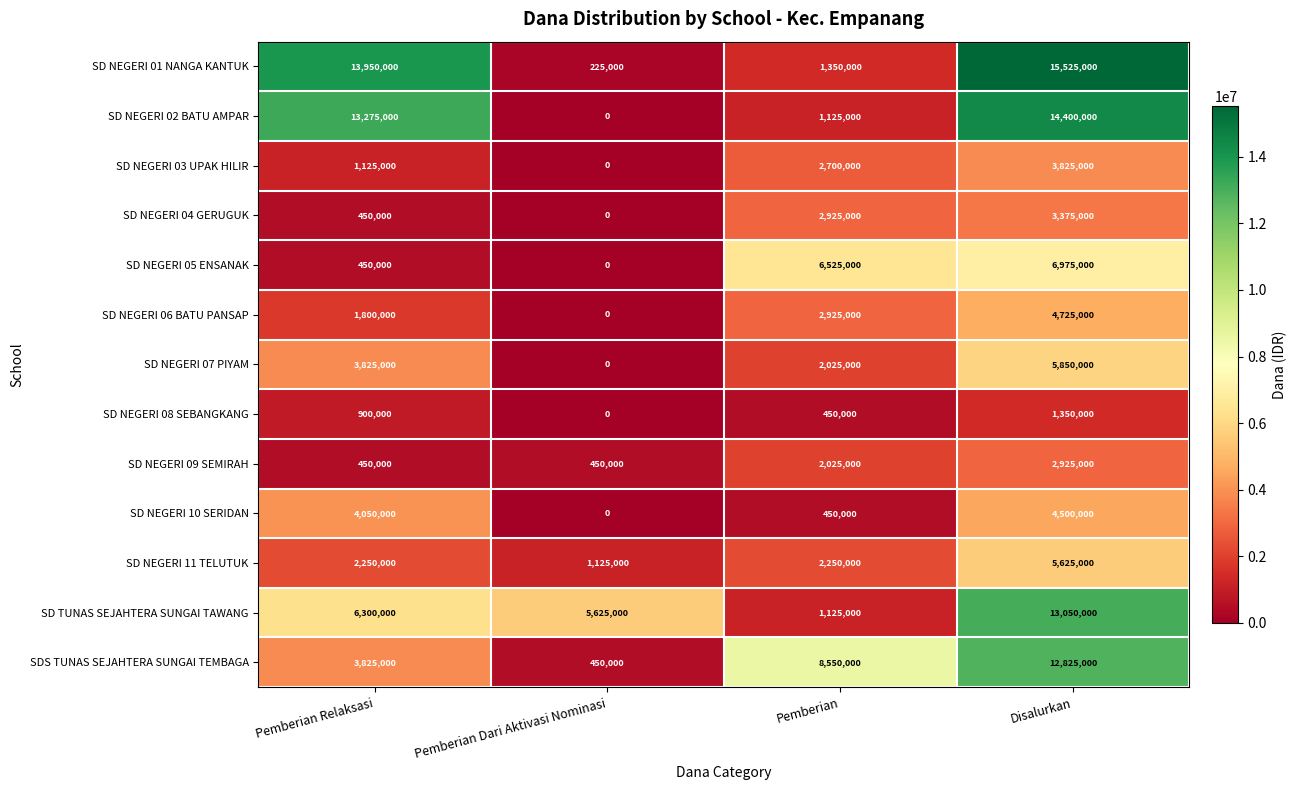

What is the sum of the SD NEGERI 02 BATU AMPAR values at Disalurkan and Pemberian?

15525000